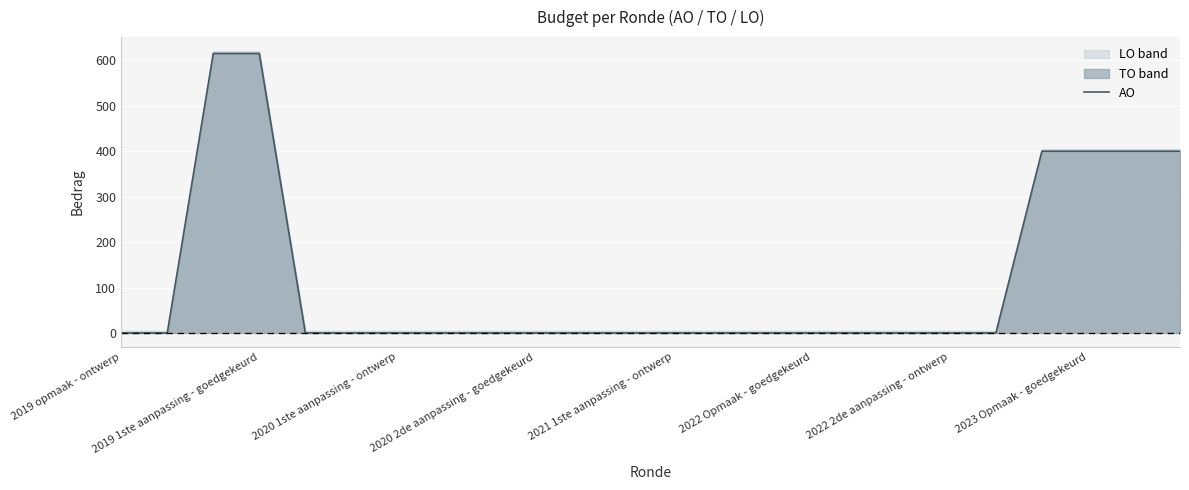

The AO series shows 400 at 2023 Opmaak - goedgekeurd. True or false?

True